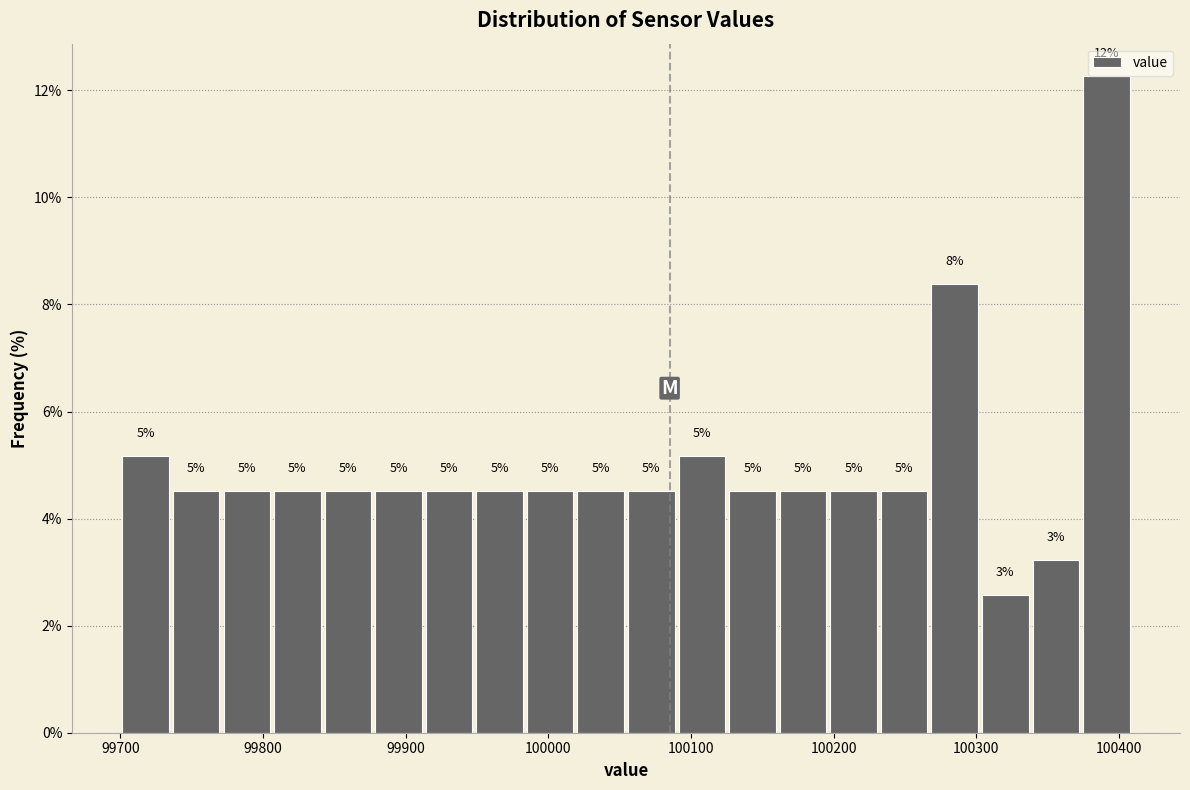

Around what value on the x-axis is the tallest bar? Give the approximate position of its centre, as read against the axis.

100390